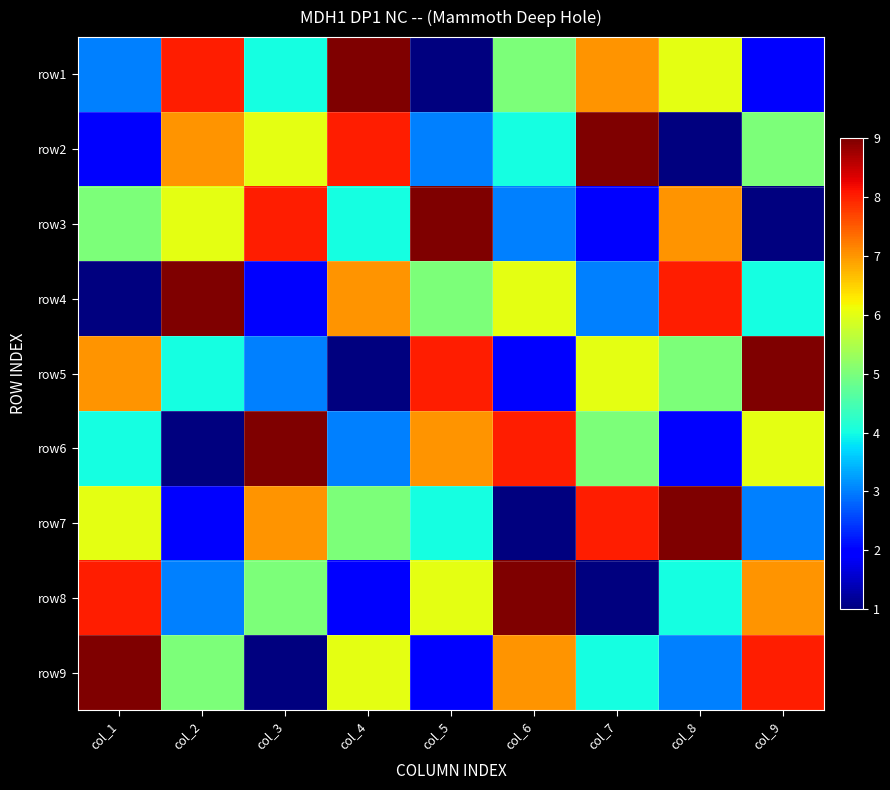

Reading left to right, list all the values displayed in this chart.

row1: col_1=3	col_2=8	col_3=4	col_4=9	col_5=1	col_6=5	col_7=7	col_8=6	col_9=2
row2: col_1=2	col_2=7	col_3=6	col_4=8	col_5=3	col_6=4	col_7=9	col_8=1	col_9=5
row3: col_1=5	col_2=6	col_3=8	col_4=4	col_5=9	col_6=3	col_7=2	col_8=7	col_9=1
row4: col_1=1	col_2=9	col_3=2	col_4=7	col_5=5	col_6=6	col_7=3	col_8=8	col_9=4
row5: col_1=7	col_2=4	col_3=3	col_4=1	col_5=8	col_6=2	col_7=6	col_8=5	col_9=9
row6: col_1=4	col_2=1	col_3=9	col_4=3	col_5=7	col_6=8	col_7=5	col_8=2	col_9=6
row7: col_1=6	col_2=2	col_3=7	col_4=5	col_5=4	col_6=1	col_7=8	col_8=9	col_9=3
row8: col_1=8	col_2=3	col_3=5	col_4=2	col_5=6	col_6=9	col_7=1	col_8=4	col_9=7
row9: col_1=9	col_2=5	col_3=1	col_4=6	col_5=2	col_6=7	col_7=4	col_8=3	col_9=8